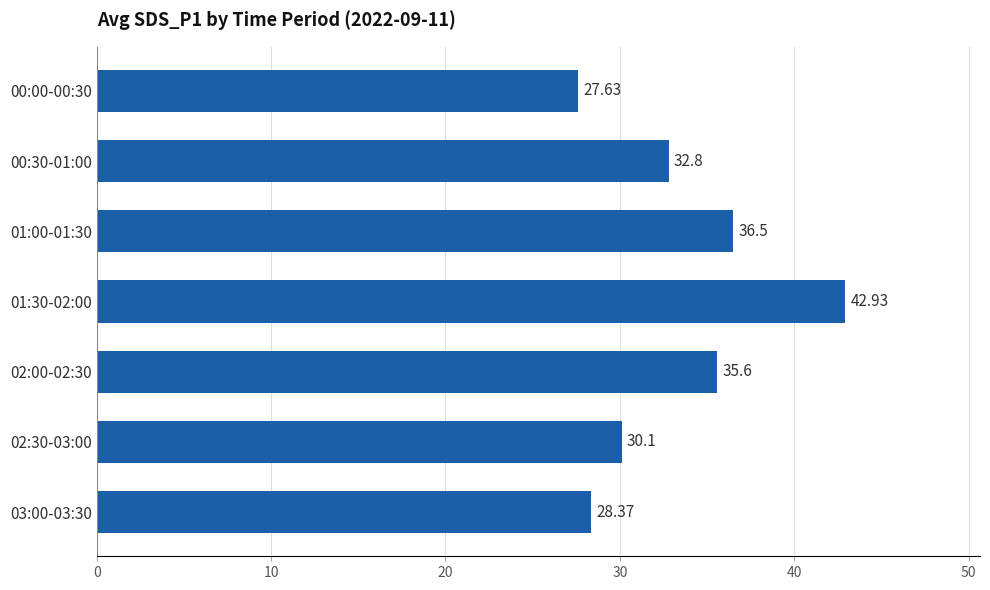

Rank the categories by value from highest to lowest.

01:30-02:00, 01:00-01:30, 02:00-02:30, 00:30-01:00, 02:30-03:00, 03:00-03:30, 00:00-00:30